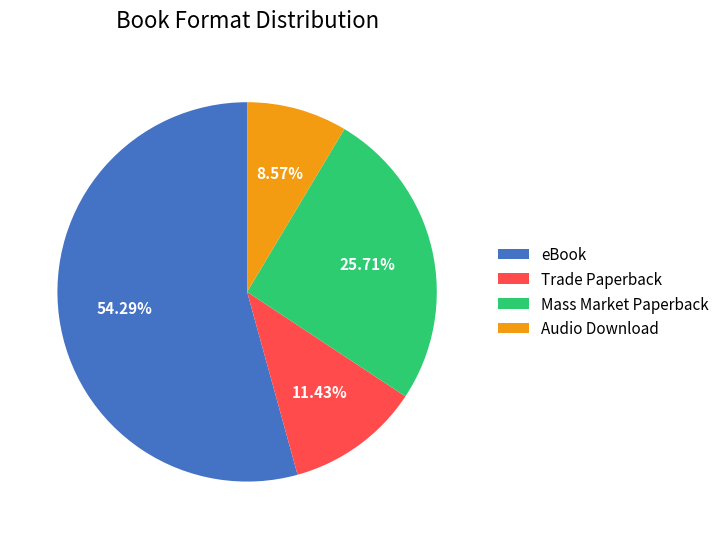

What is the total percentage of Mass Market Paperback and Trade Paperback?

37.1%